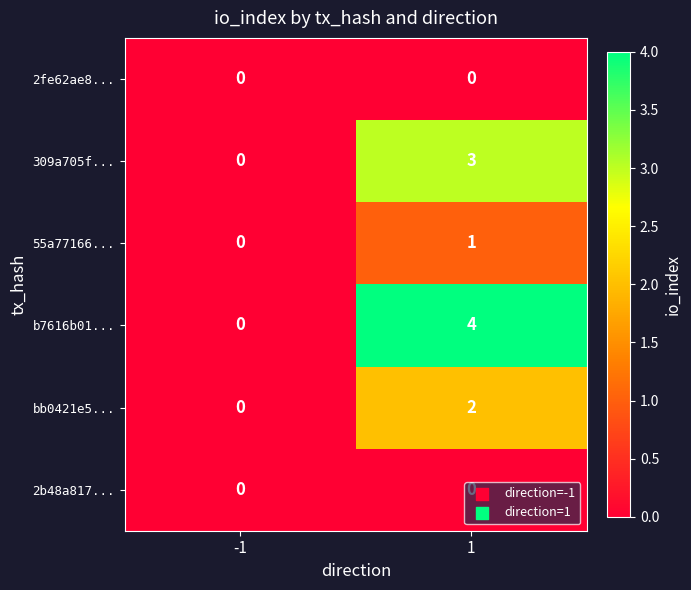

How many distinct data groups are displayed?

6